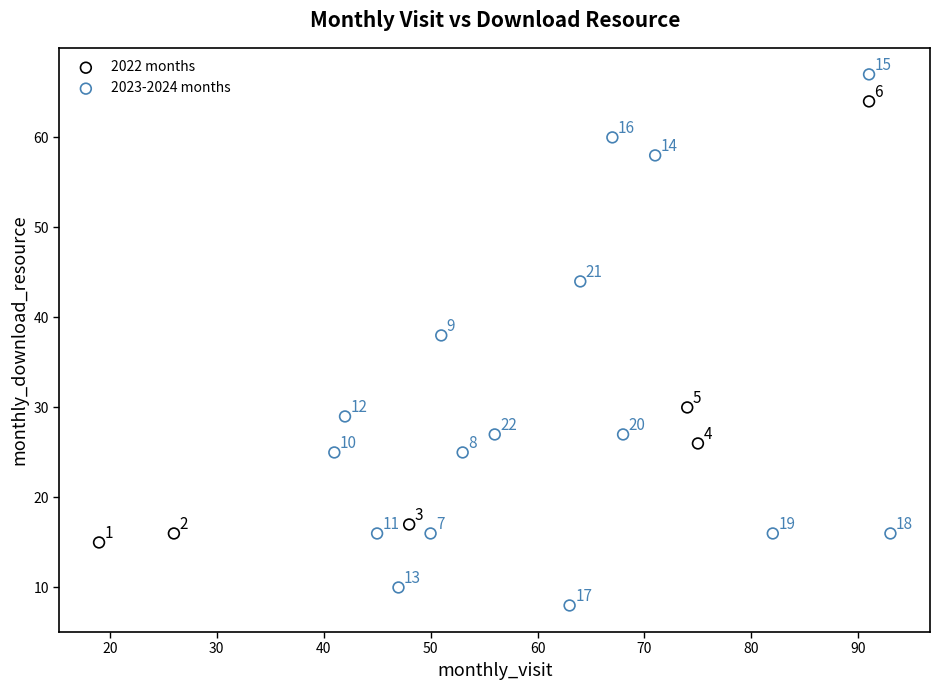

Which series has the largest Y range (max minus min)?

2023-2024 months